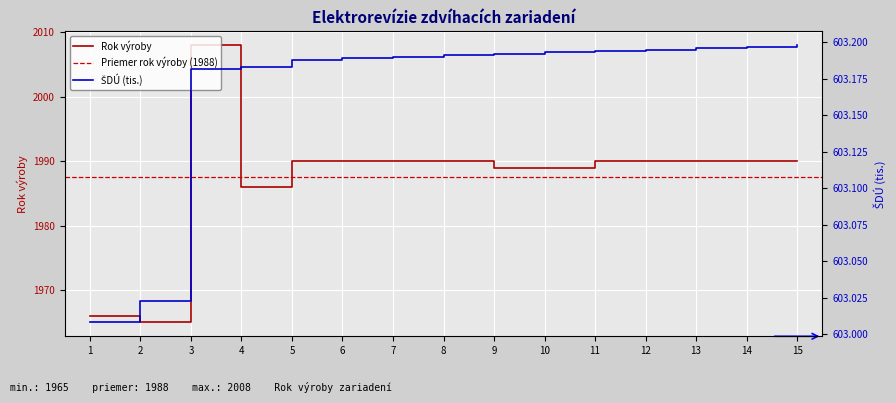

True or false: ŠDÚ and Rok výroby intersect in this chart.

False